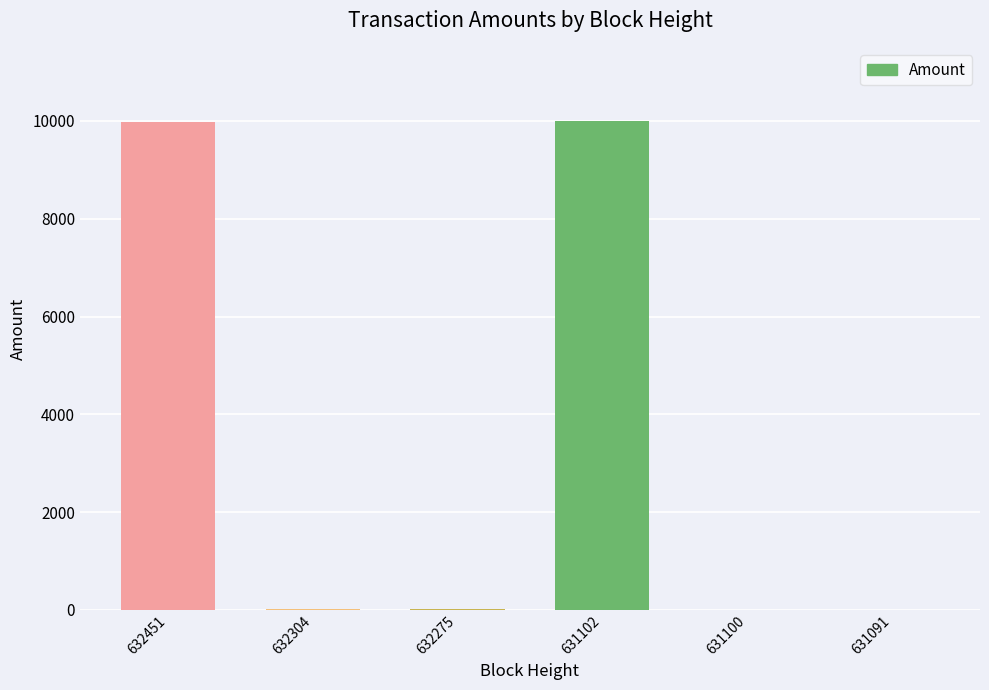

The chart shows a value of 10.0 at 632275. True or false?

True